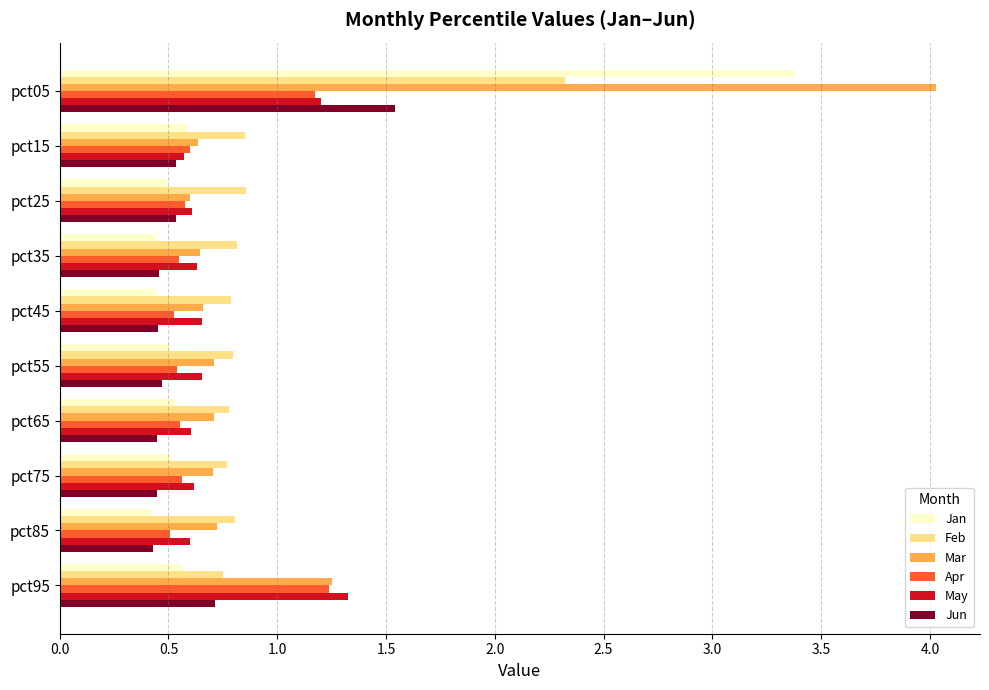

Read the Feb value at pct05.

2.3